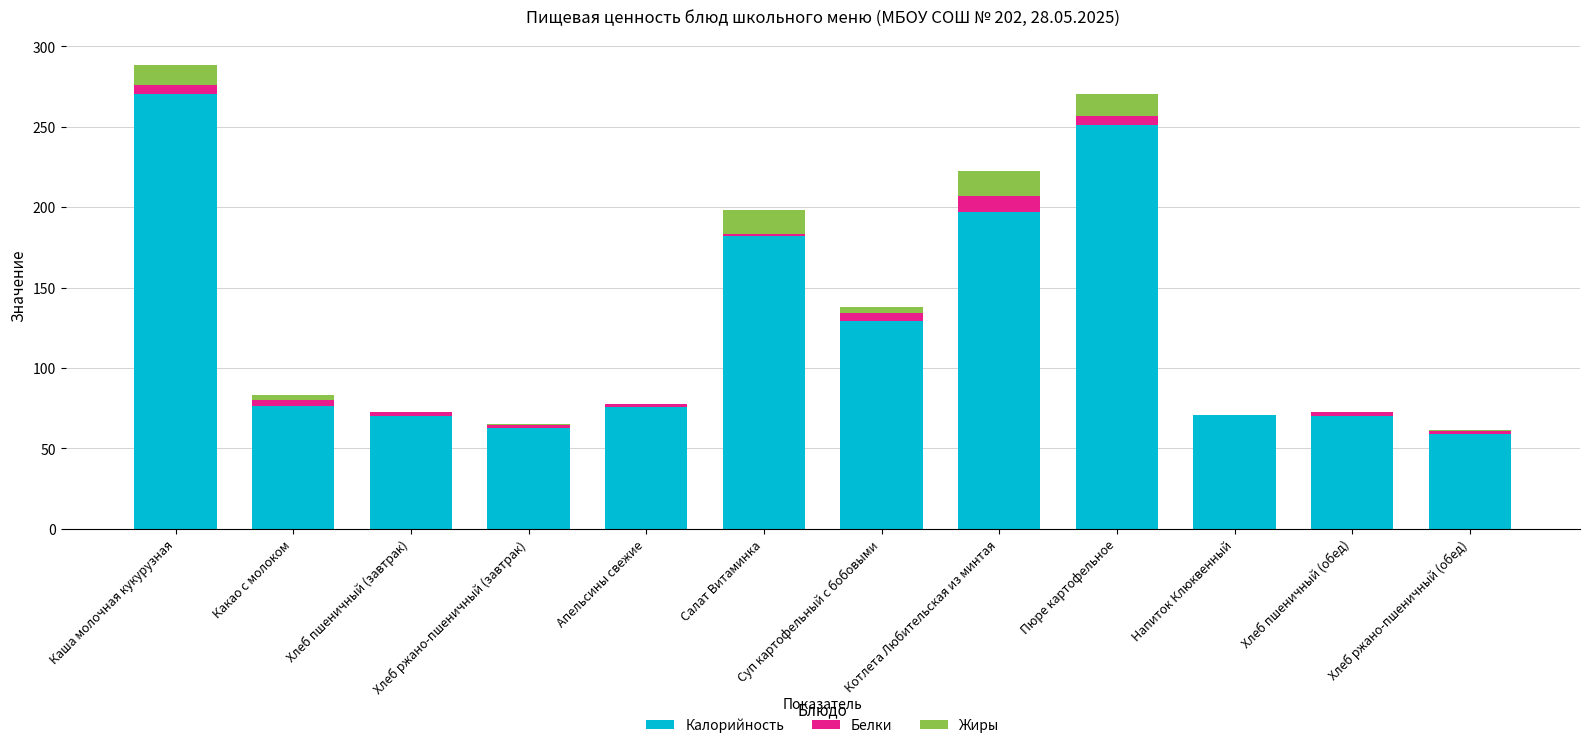

Which category has the highest value in the Калорийность series?

Каша молочная кукурузная